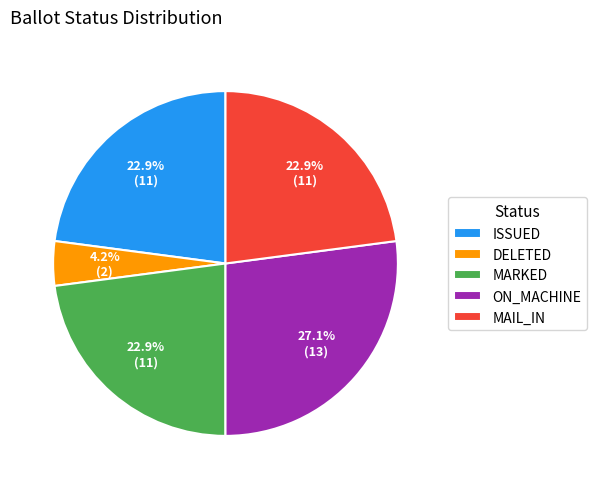

Count the number of slices in the pie.

5